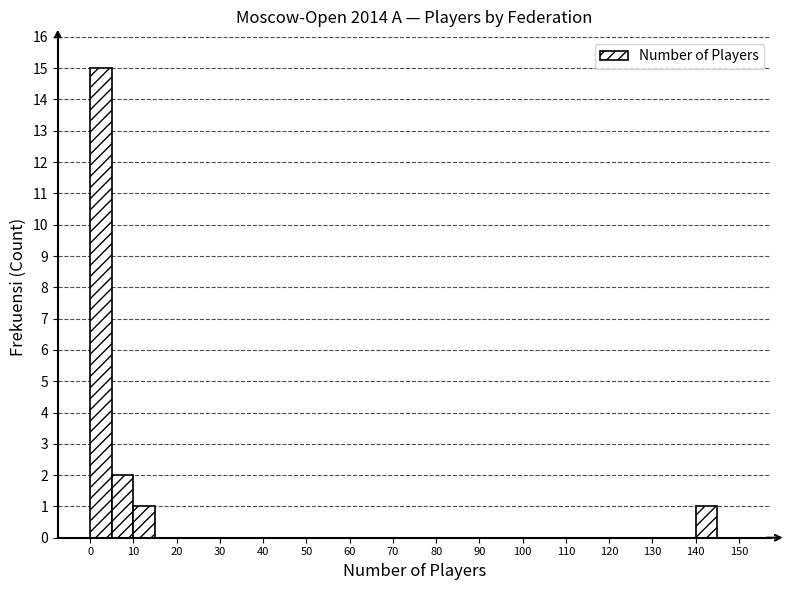

How tall is the bar that spans 140 to 145 on the x-axis? The values are not printed on the chart, so give them approximately, as read against the axis.

1